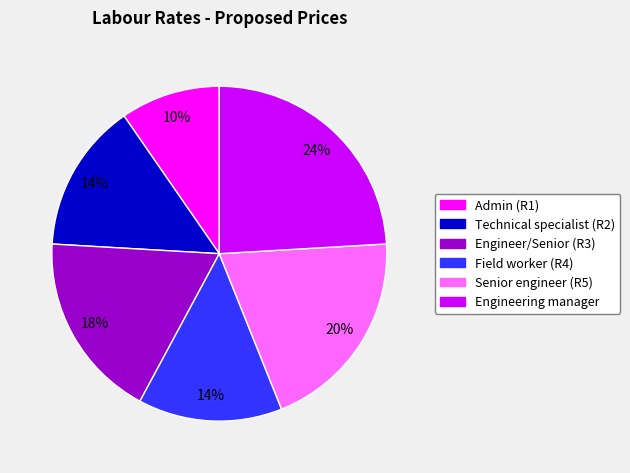

Approximately how many times larger is the value at Senior engineer (R5) compared to Technical specialist (R2)?

1.4